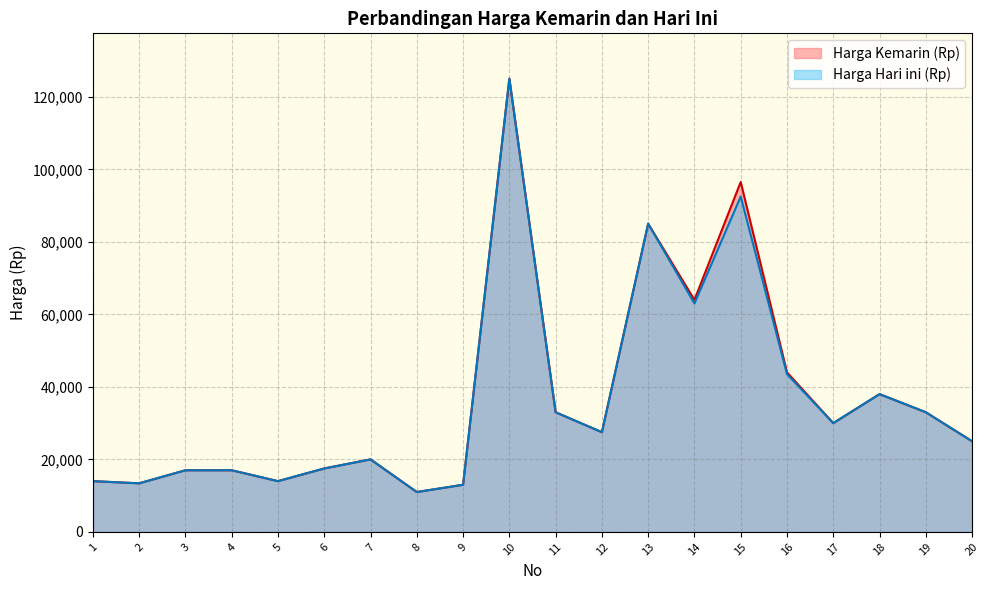

What is the sum of the Harga Hari ini (Rp) values at 4 and 17?

47000